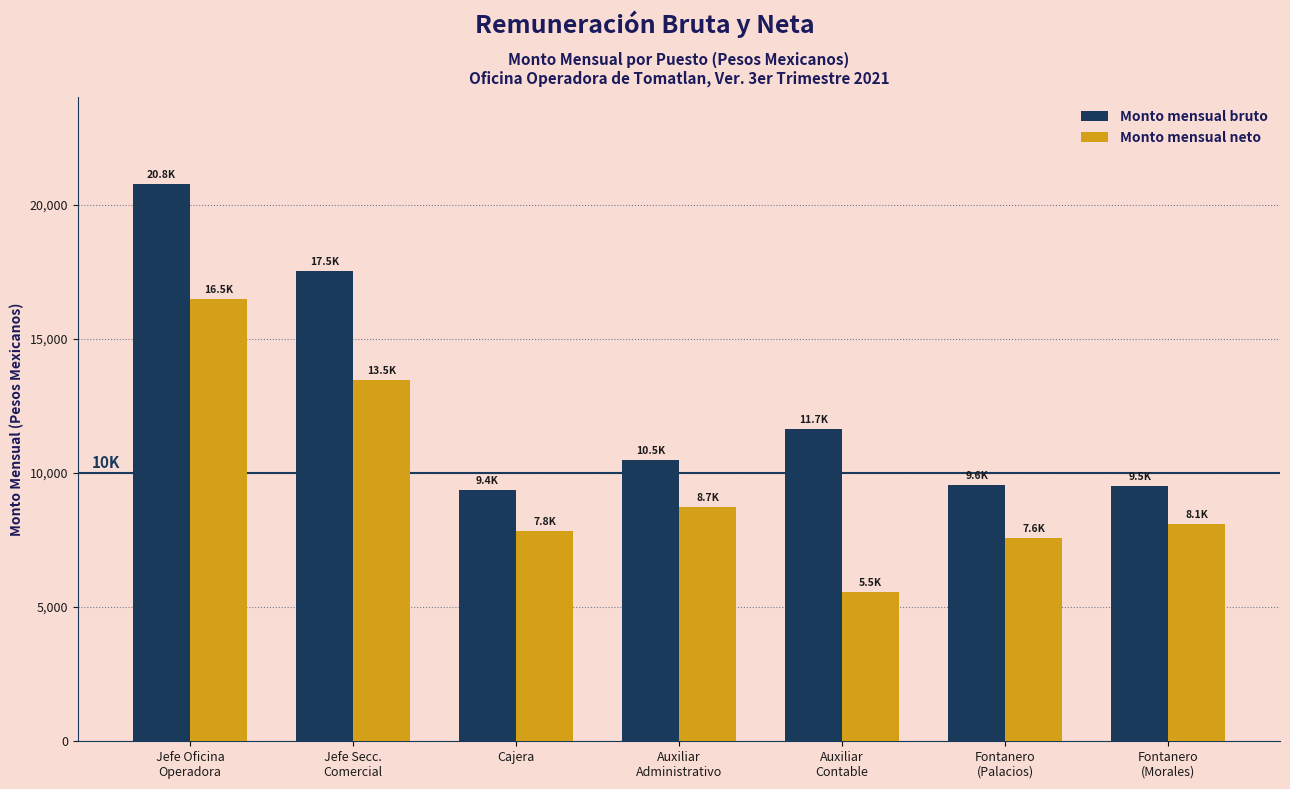

Is it true that Monto mensual bruto equals 9508.7 at Fontanero
(Morales)?

True